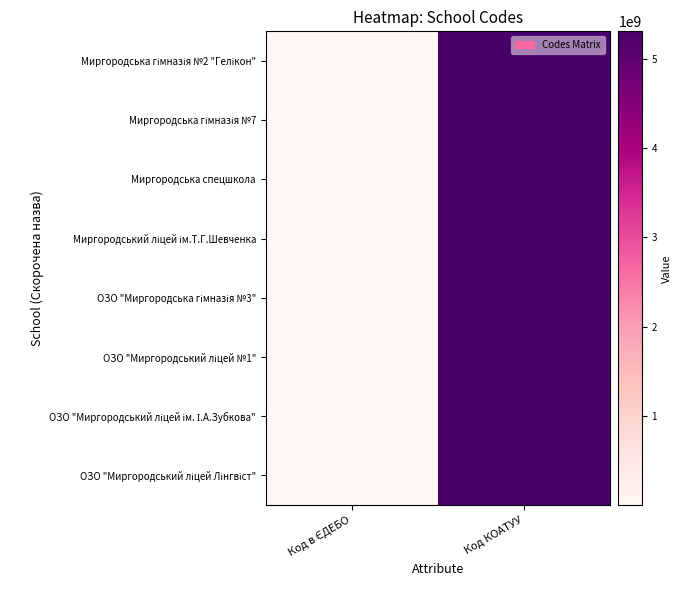

How many series are shown in this chart?

8